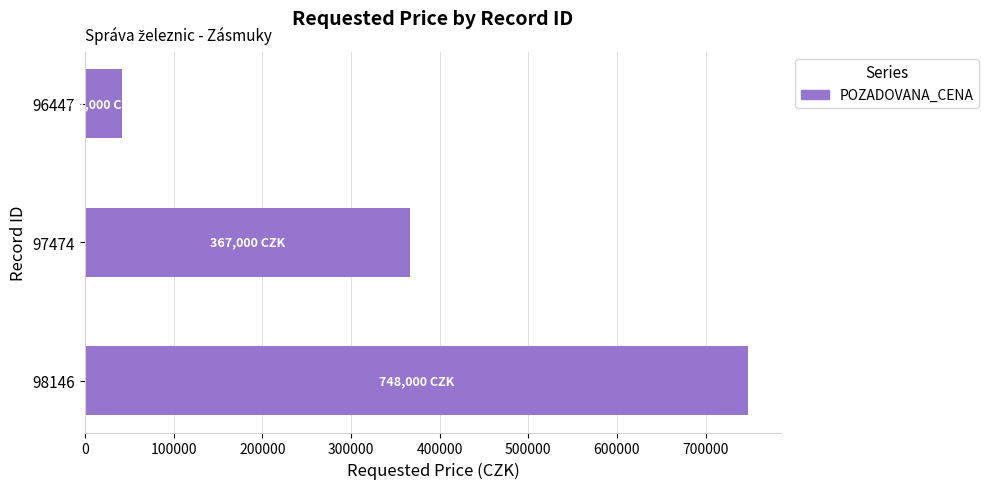

Reading bottom to top, what are all the values shown in this chart?

748000	367000	42000